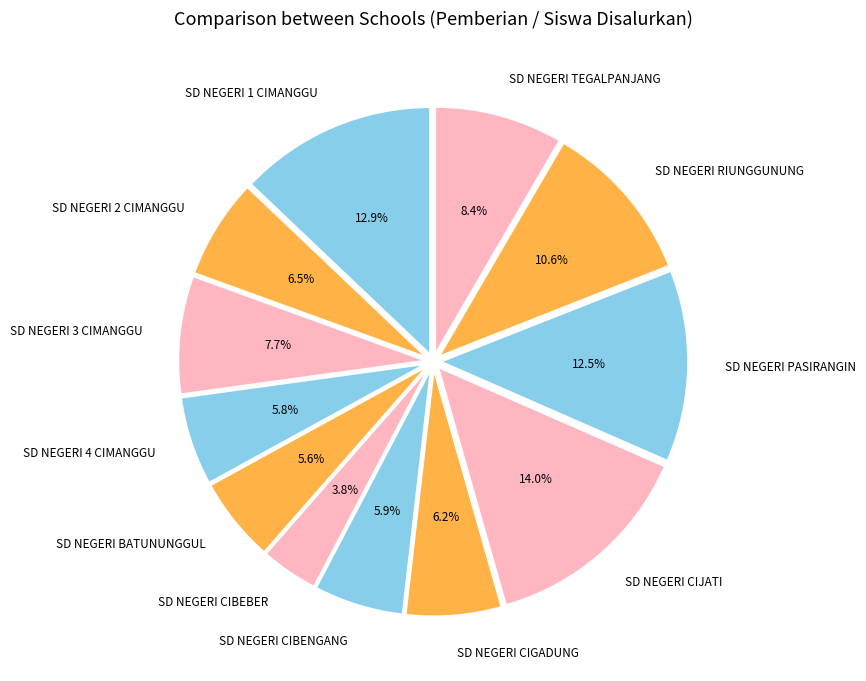

True or false: SD NEGERI RIUNGGUNUNG accounts for 11% of the total.

True